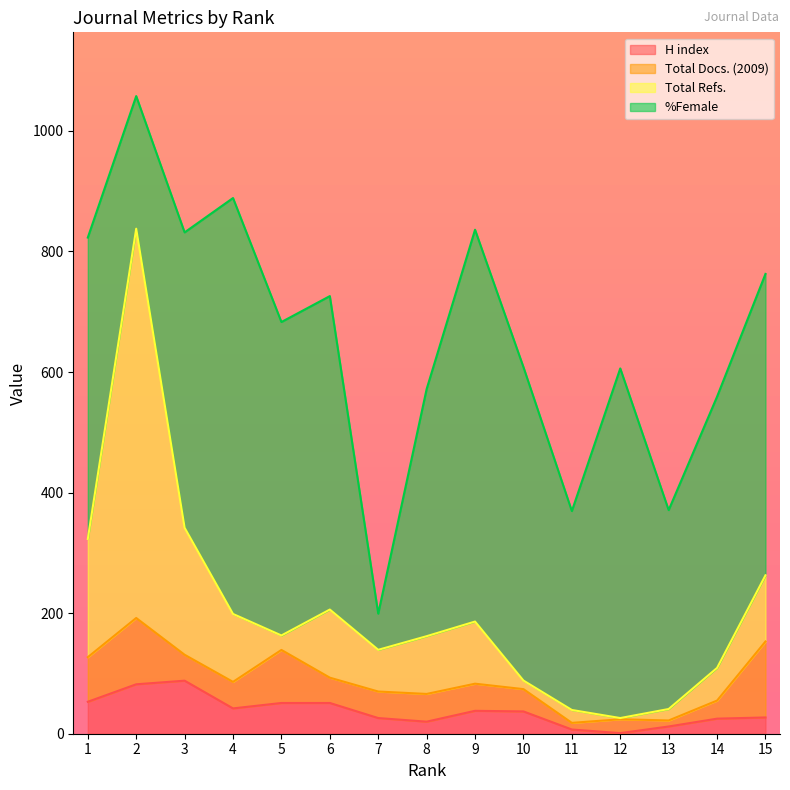

True or false: Total Refs. and H index intersect in this chart.

False